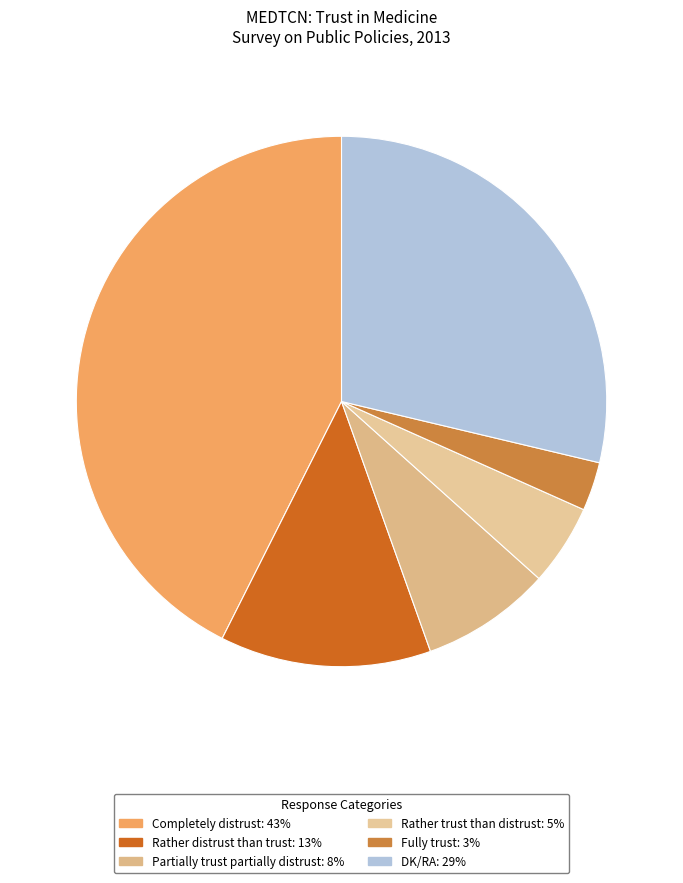

How many segments does this pie chart have?

6